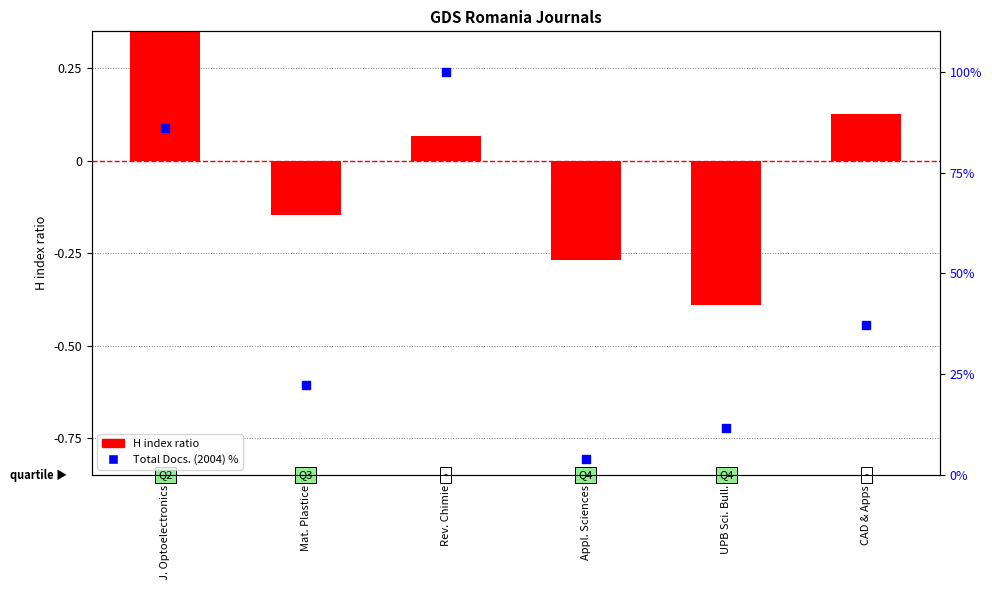

Which series contains the highest Y value?

Total Docs. (2004) %